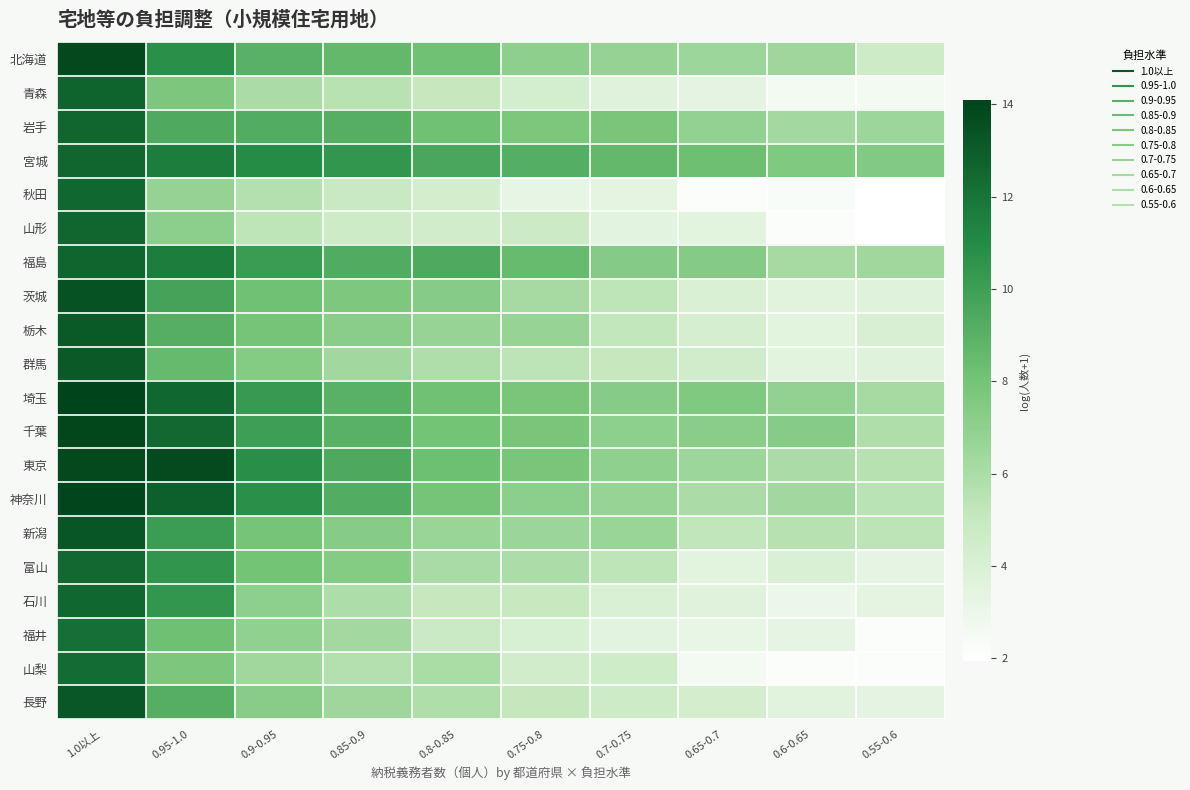

What is the maximum value shown in the chart?

14.1